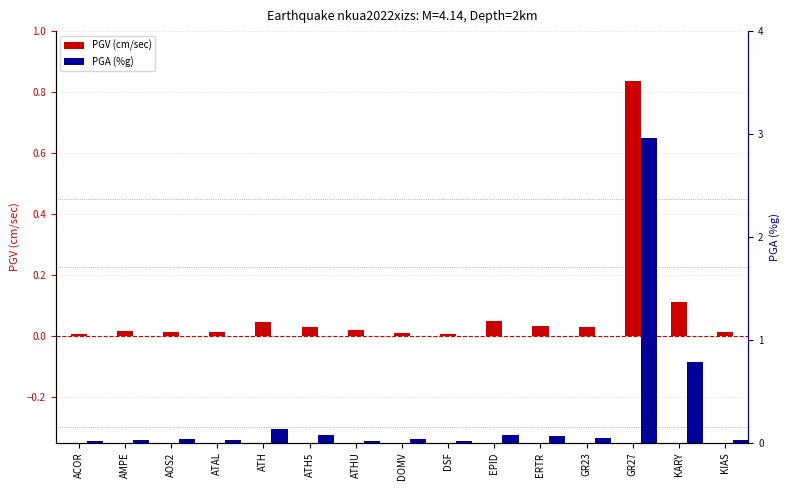

Reading right to left, list all the values displayed in this chart.

PGV (cm/sec): 0.0	0.1	0.8	0.0	0.0	0.0	0.0	0.0	0.0	0.0	0.0	0.0	0.0	0.0	0.0
PGA (%g): 0.0	0.8	3.0	0.0	0.1	0.1	0.0	0.0	0.0	0.1	0.1	0.0	0.0	0.0	0.0